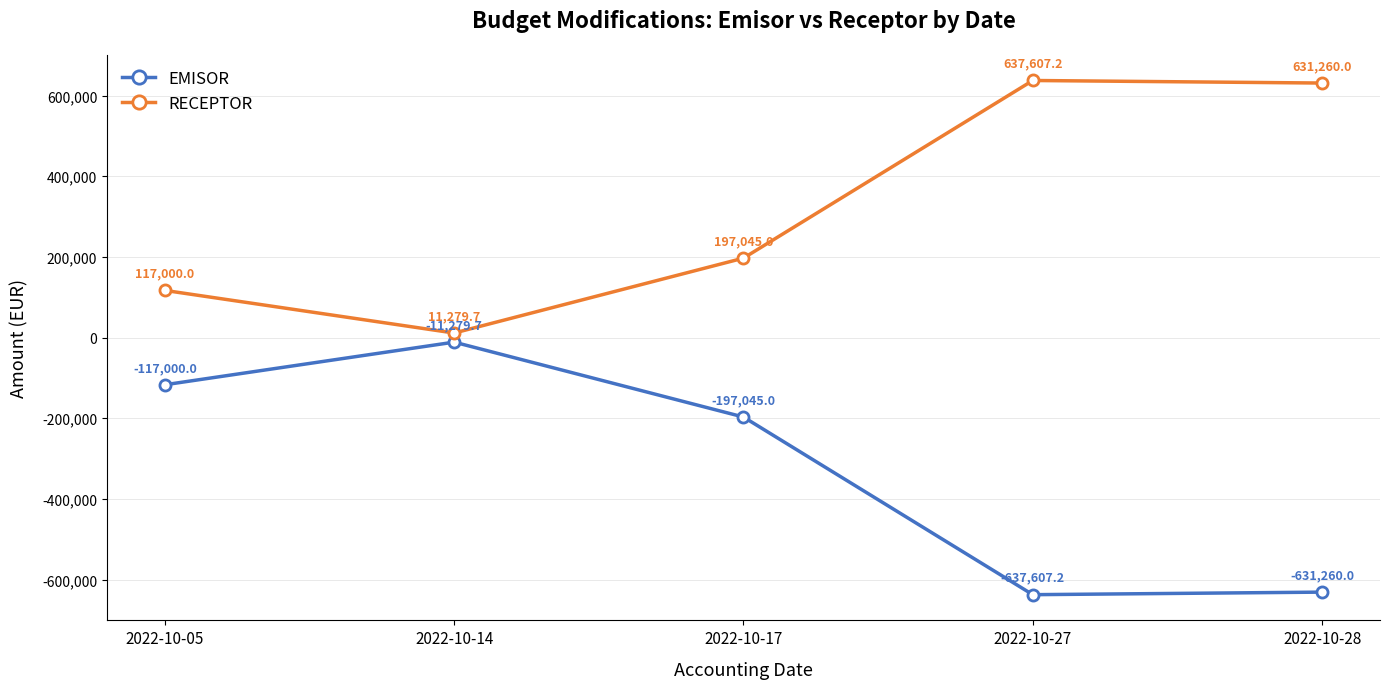

At which category does the chart reach its peak across all series?

2022-10-27